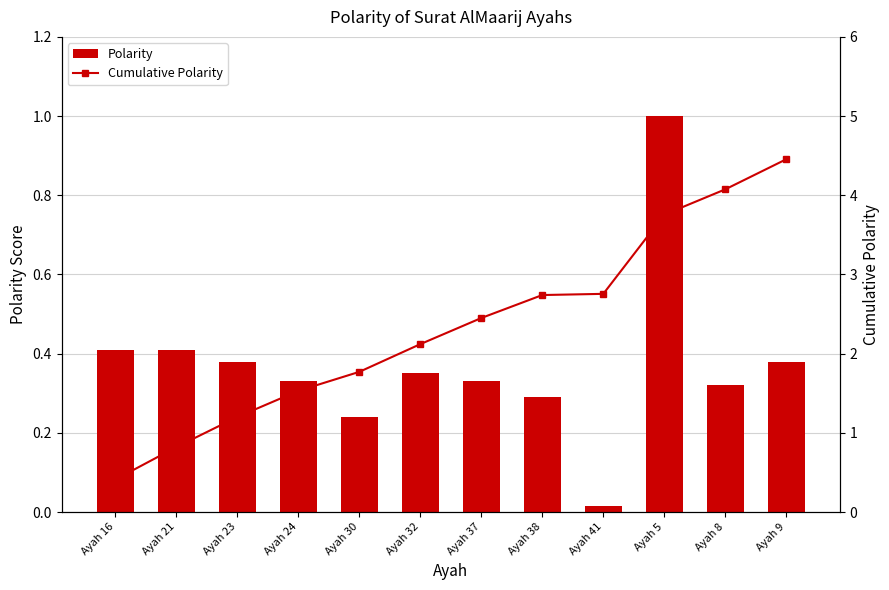

The value of Cumulative Polarity at Ayah 37 is 1.2. True or false?

False